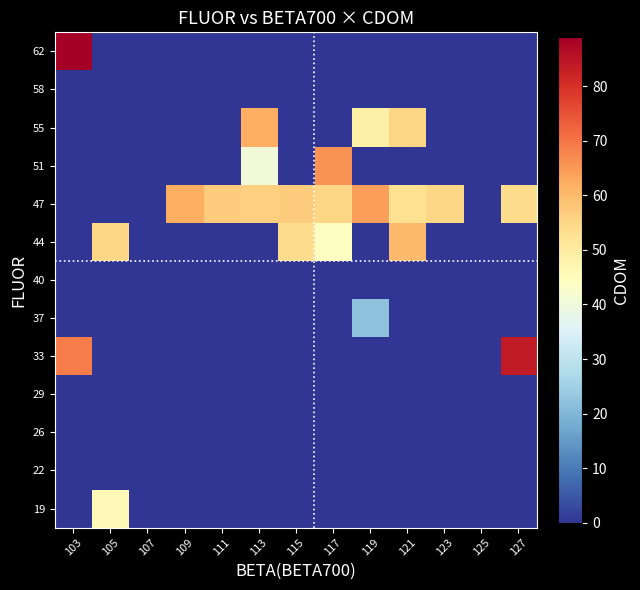

How many data points does each series have?

13